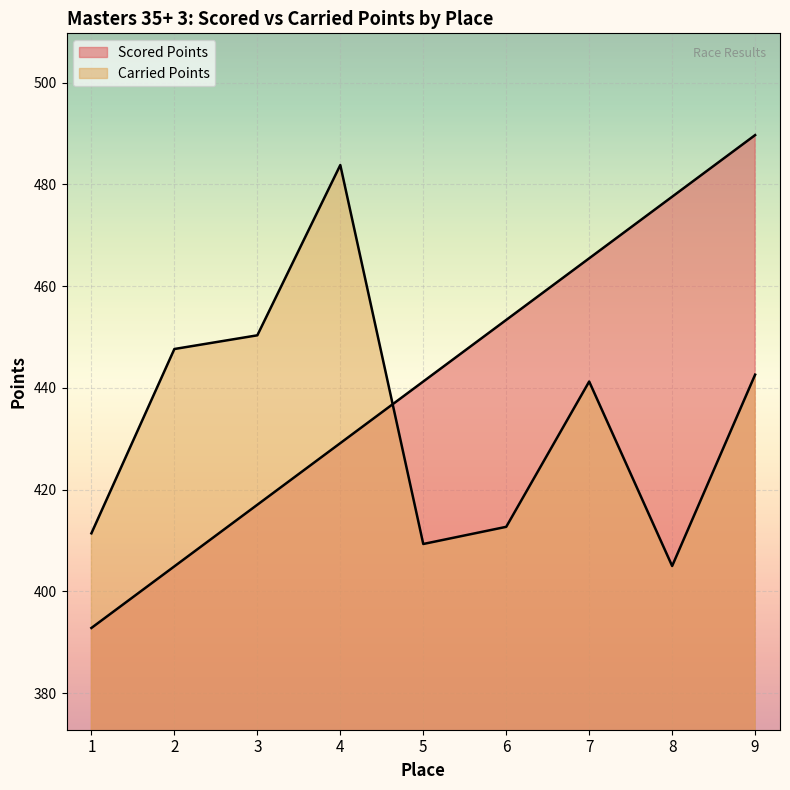

Between 5 and 6, which series saw the biggest shift?

Scored Points